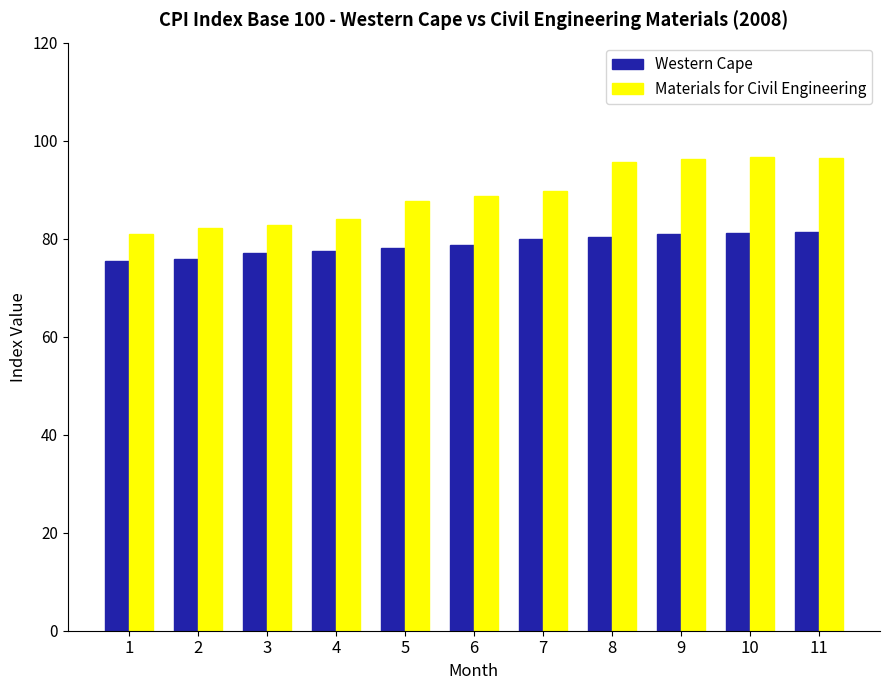

List the series in order of their overall mean, highest first.

Materials for Civil Engineering, Western Cape